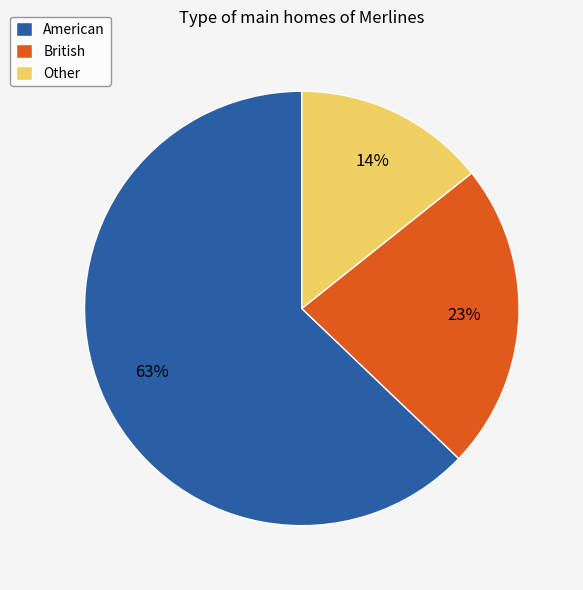

True or false: Other accounts for 29% of the total.

False